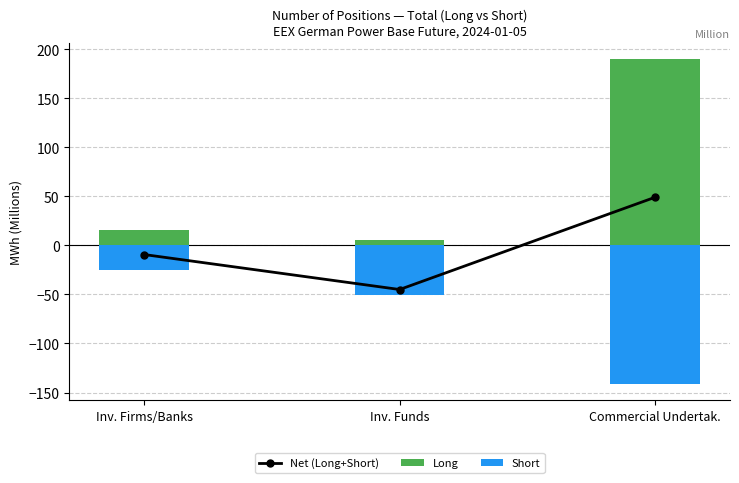

Reading left to right, extract all data points from this chart.

Net (Long+Short): -9.3	-45.0	49.2
Long: 16.2	5.6	190.2
Short: -25.5	-50.6	-141.0